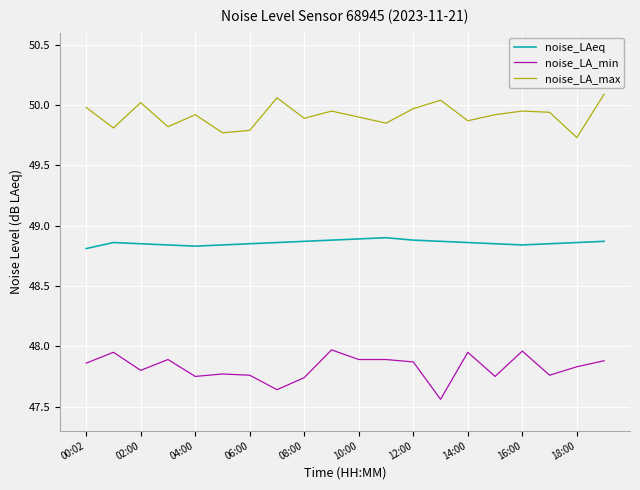

List the series in order of their overall mean, lowest first.

noise_LA_min, noise_LAeq, noise_LA_max